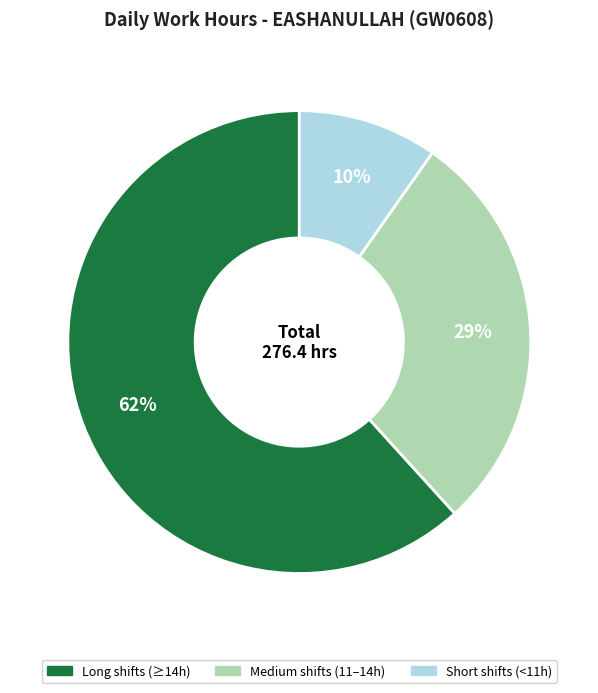

To the nearest percent, what is the average slice percentage?

33%